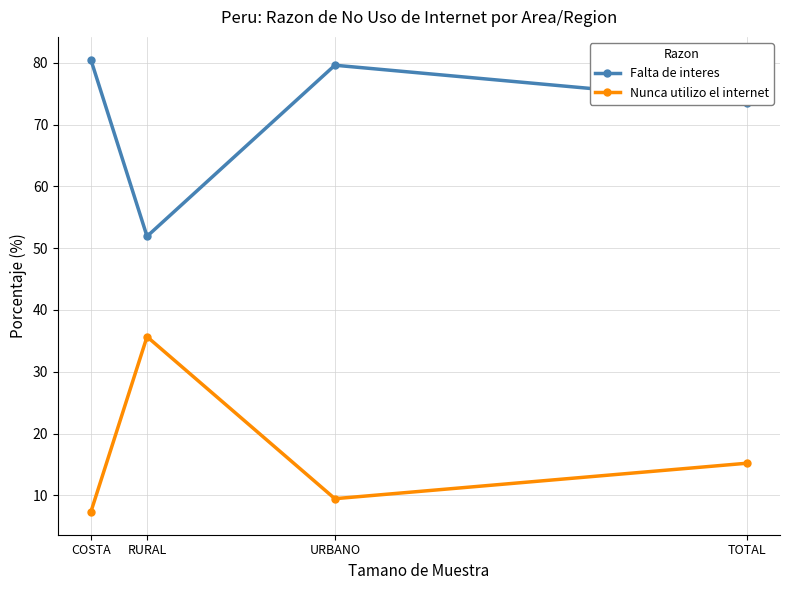

Where does the Nunca utilizo el internet series first go above 15?

RURAL